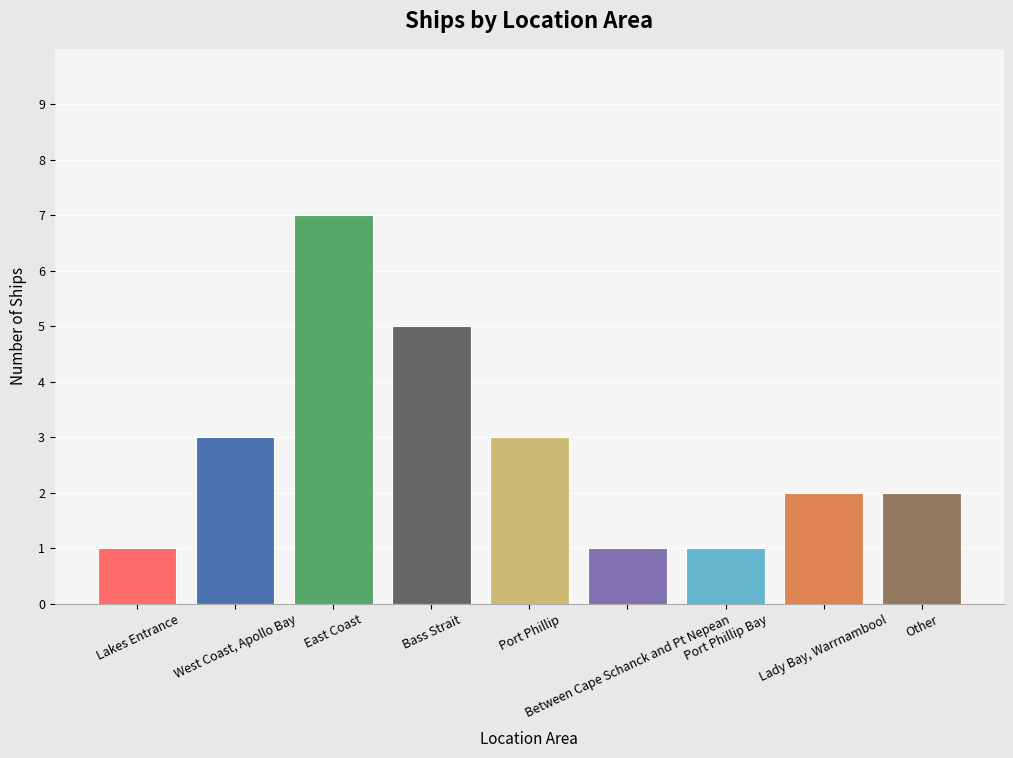

Reading left to right, what are all the values shown in this chart?

Lakes Entrance=1	West Coast, Apollo Bay=3	East Coast=7	Bass Strait=5	Port Phillip=3	Between Cape Schanck and Pt Nepean=1	Port Phillip Bay=1	Lady Bay, Warrnambool=2	Other=2